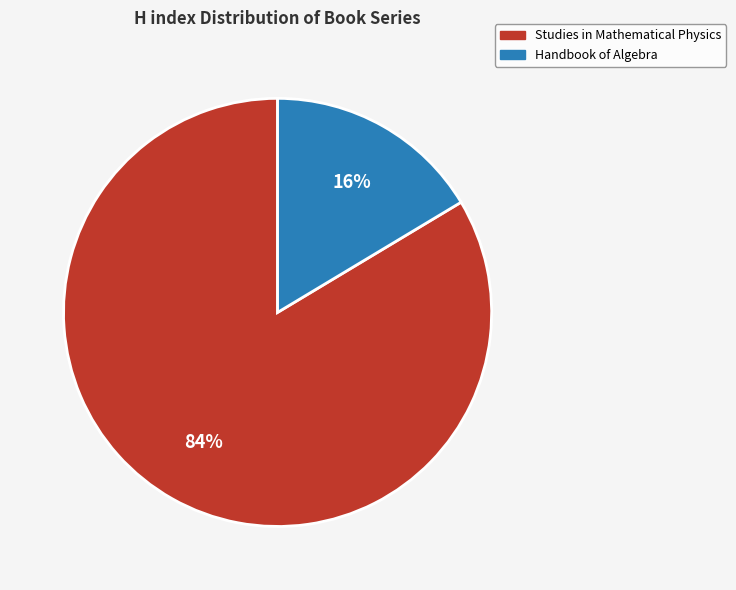

What percentage is the Handbook of Algebra slice, to the nearest percent?

16%